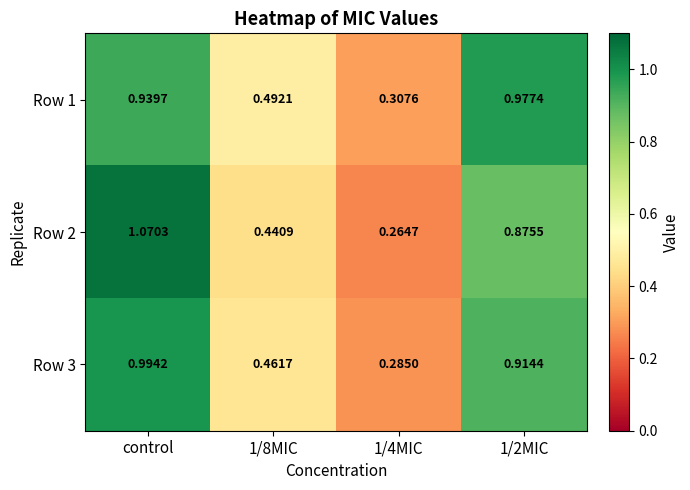

At control, list the series in order from largest to smallest.

Row 2, Row 3, Row 1